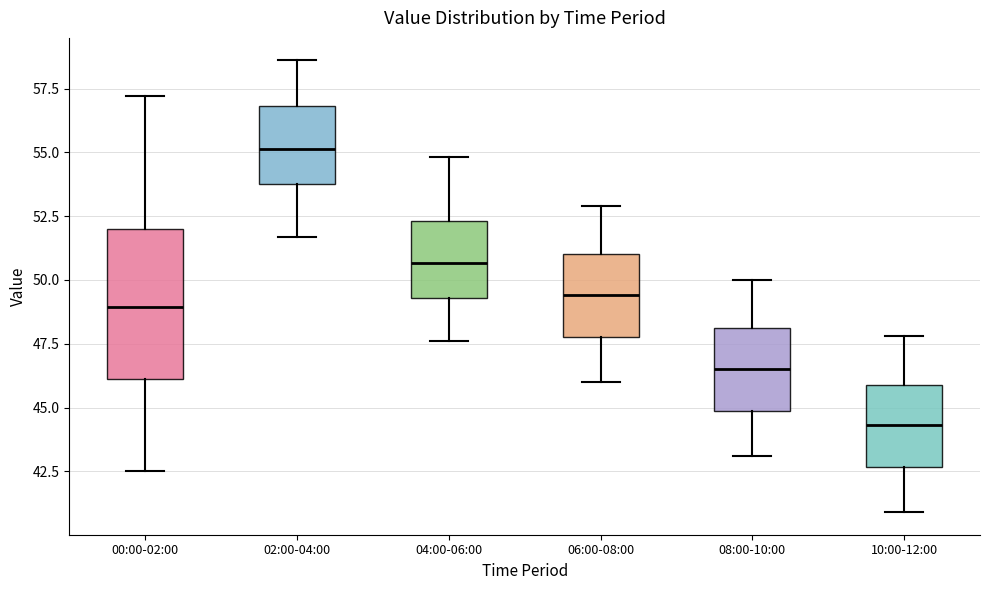

Reading left to right, read every box against the y-axis: the position of its median line, the range the box covers, and the ends of its whiskers. The values are not printed on the chart, so give them approximately, as read against the axis.

00:00-02:00: median 49.0, box 46.0 to 52.0, whiskers 42.5 to 57.0
02:00-04:00: median 55.0, box 54.0 to 57.0, whiskers 51.5 to 58.5
04:00-06:00: median 50.5, box 49.5 to 52.5, whiskers 47.5 to 55.0
06:00-08:00: median 49.5, box 48.0 to 51.0, whiskers 46.0 to 53.0
08:00-10:00: median 46.5, box 45.0 to 48.0, whiskers 43.0 to 50.0
10:00-12:00: median 44.5, box 42.5 to 46.0, whiskers 41.0 to 48.0